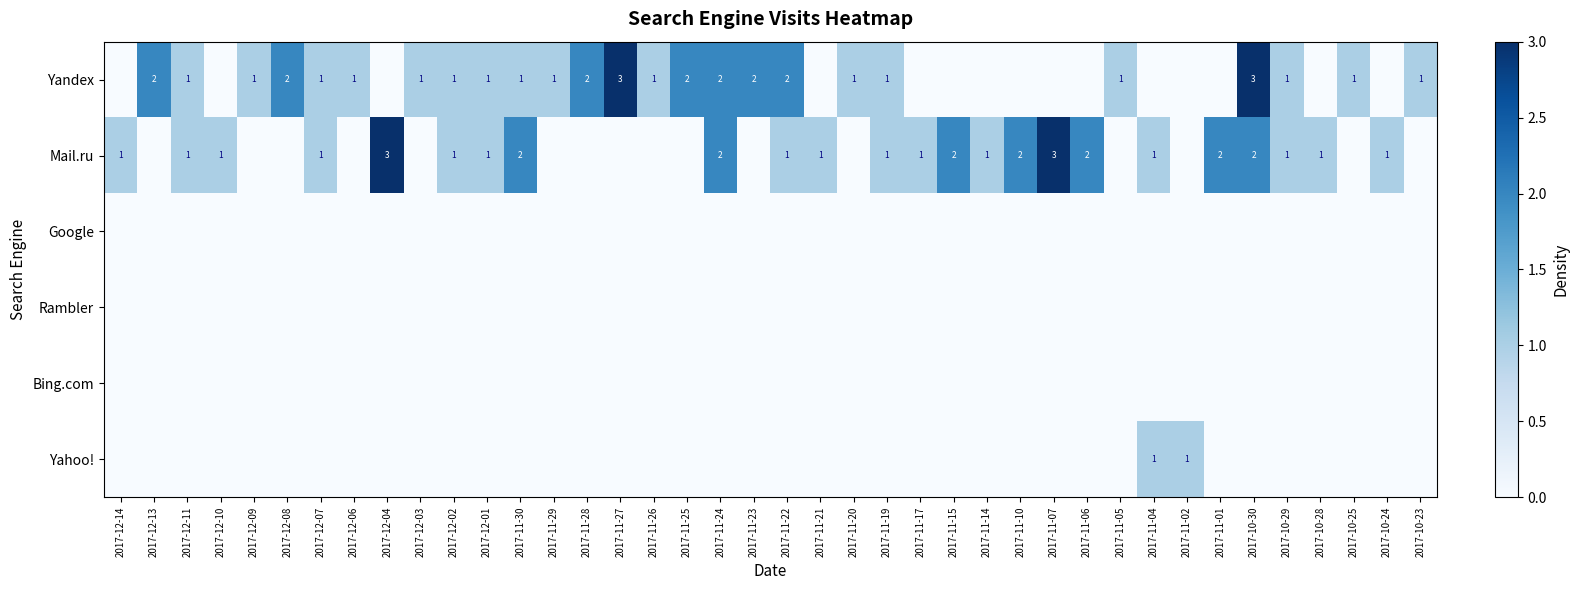

Is it true that Yandex equals 2 at 2017-12-13?

True